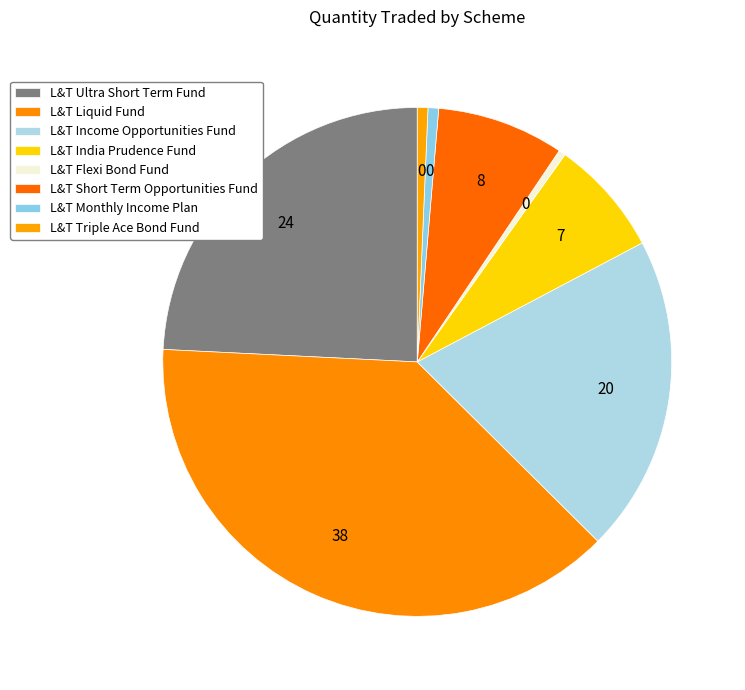

Do L&T Liquid Fund and L&T Ultra Short Term Fund together represent more than half of the pie?

Yes